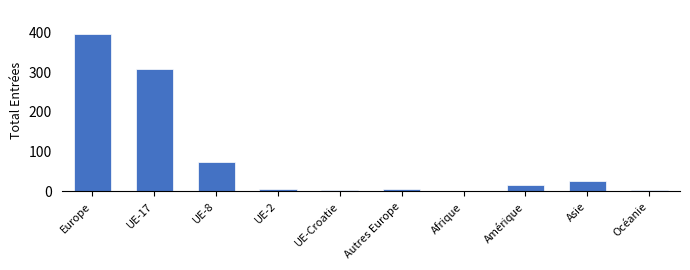

What is the label of the 2nd bar from the right?

Asie